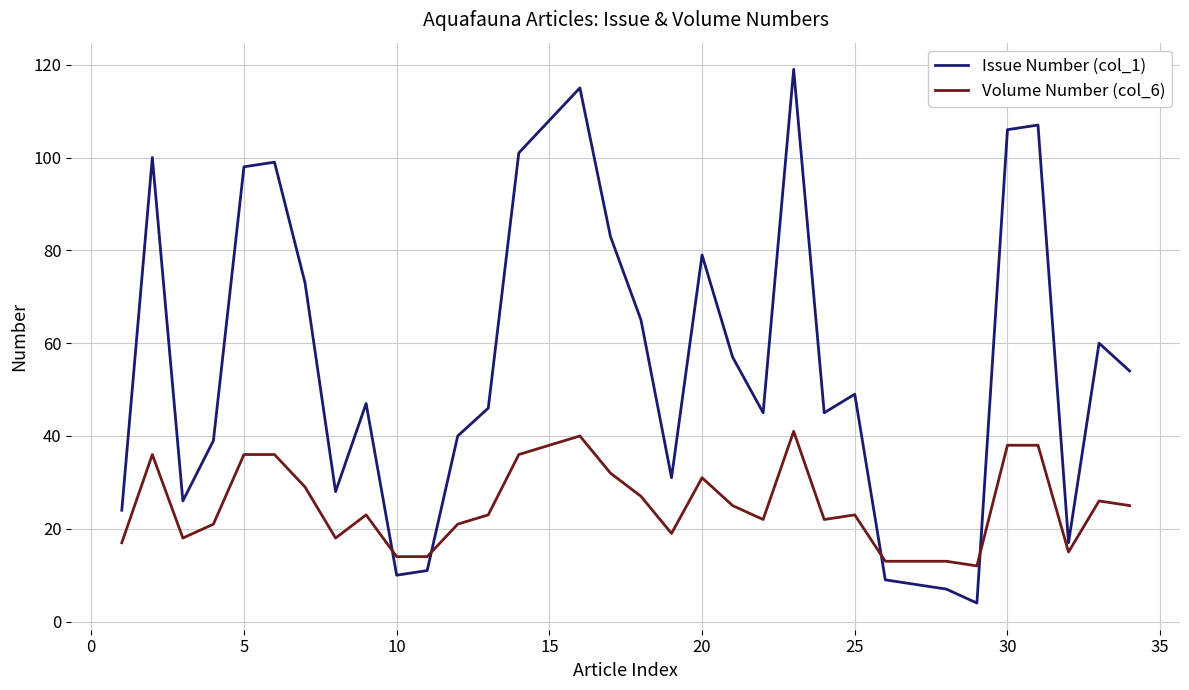

Rank the series by their maximum value, from lowest to highest.

Volume Number (col_6), Issue Number (col_1)